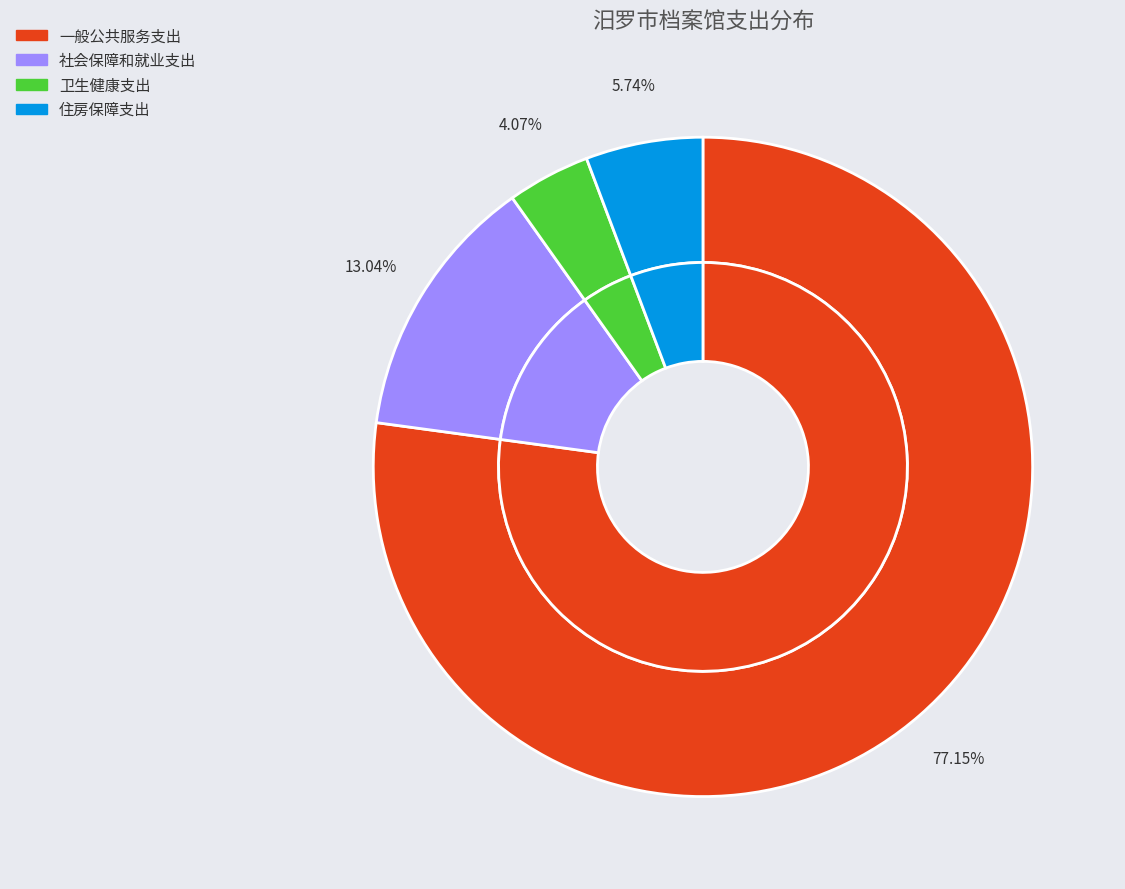

To the nearest percent, what is the difference between the largest and smallest slice percentages?

73%